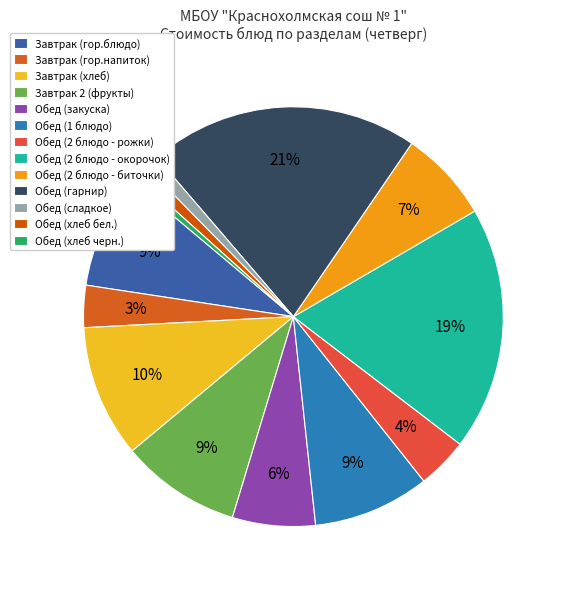

Rank the categories by value from lowest to highest.

Обед (хлеб черн.), Обед (хлеб бел.), Обед (сладкое), Завтрак (гор.напиток), Обед (2 блюдо - рожки), Обед (закуска), Обед (2 блюдо - биточки), Завтрак (гор.блюдо), Обед (1 блюдо), Завтрак 2 (фрукты), Завтрак (хлеб), Обед (2 блюдо - окорочок), Обед (гарнир)